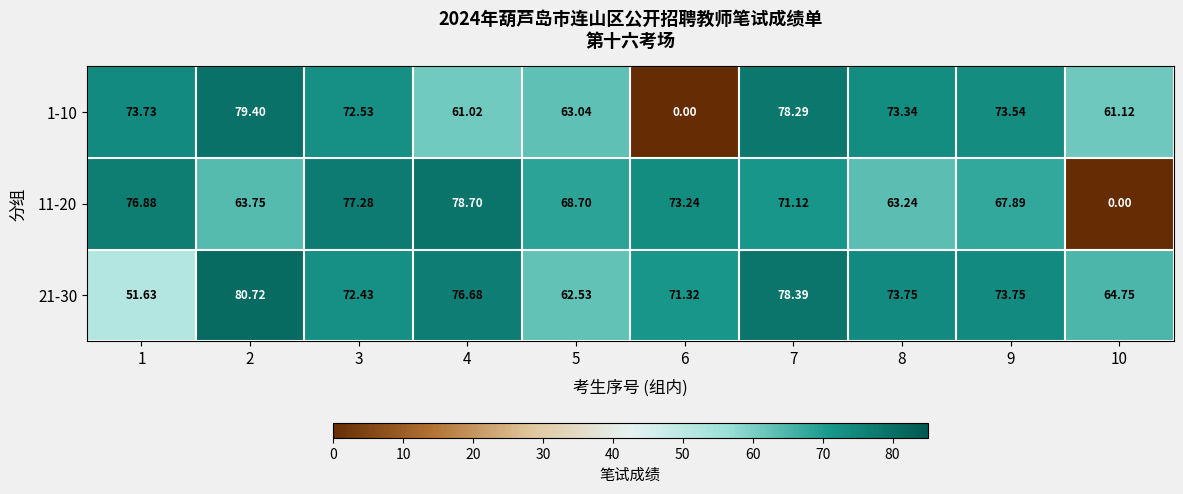

How many data points does each series have?

10